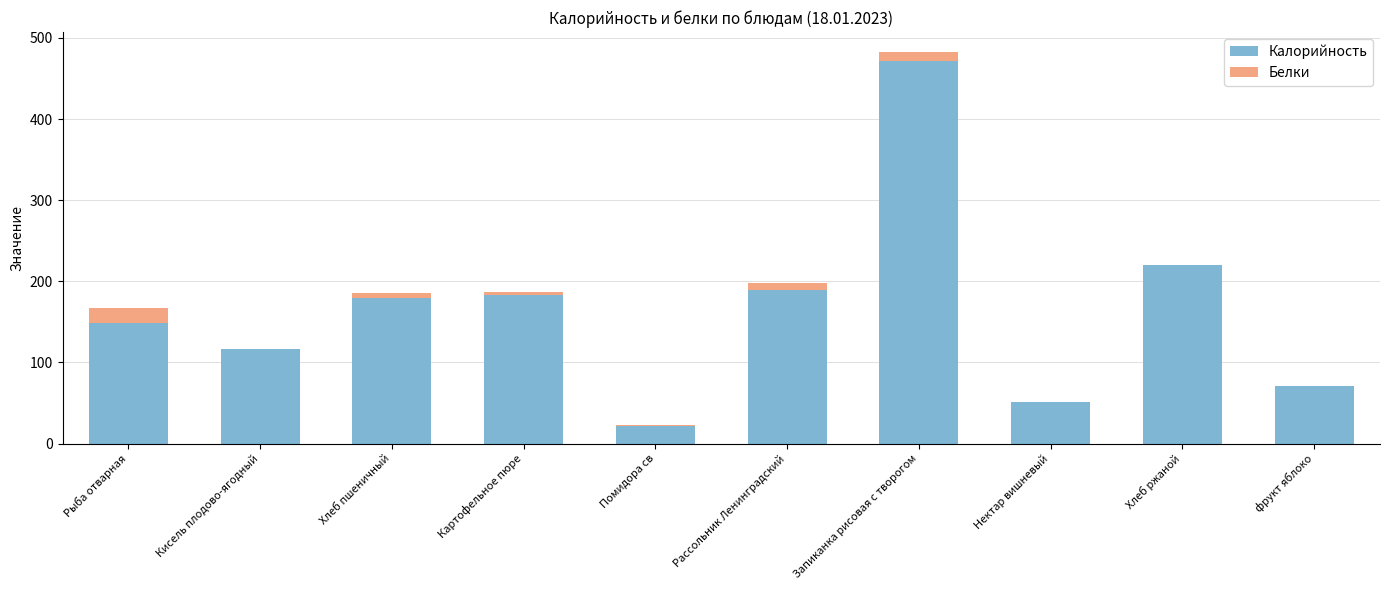

What is the sum of all Калорийность values?

1651.0